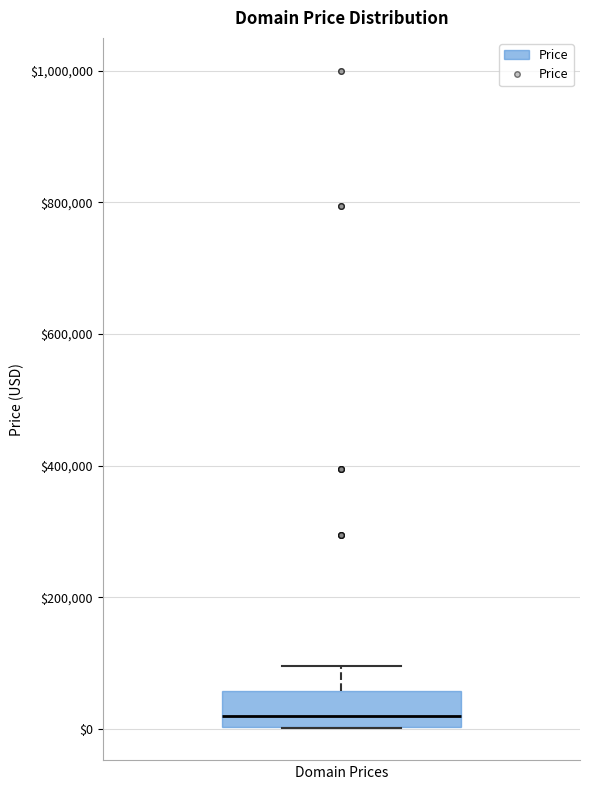

Read this box plot against the y-axis: the position of the median line, the range covered by the box, and the ends of both whiskers. The values are not printed on the chart, so give them approximately, as read against the axis.

median 20000, box 0 to 60000, whiskers 0 to 100000